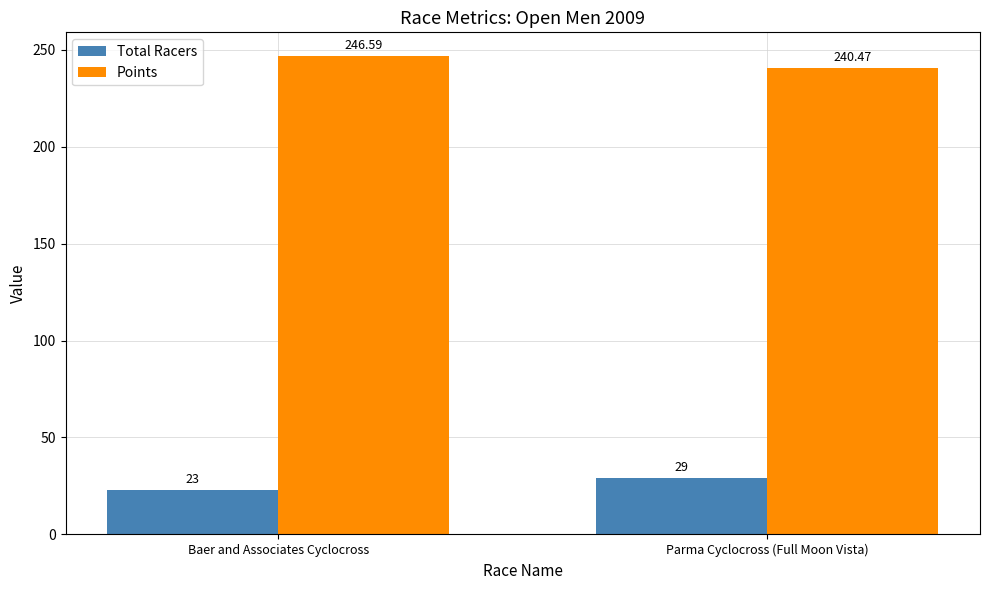

Where is Points nearest to the value 243?

Parma Cyclocross (Full Moon Vista)